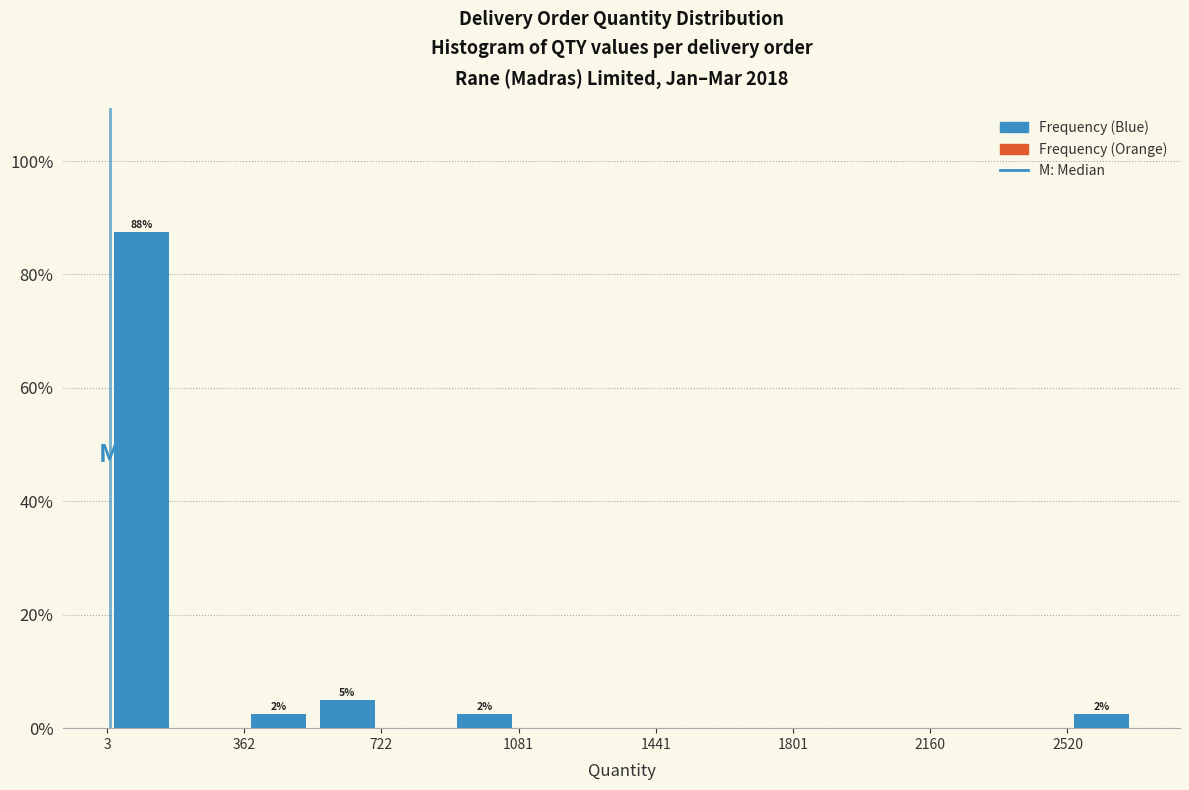

Around what value on the x-axis is the tallest bar? Give the approximate position of its centre, as read against the axis.

100